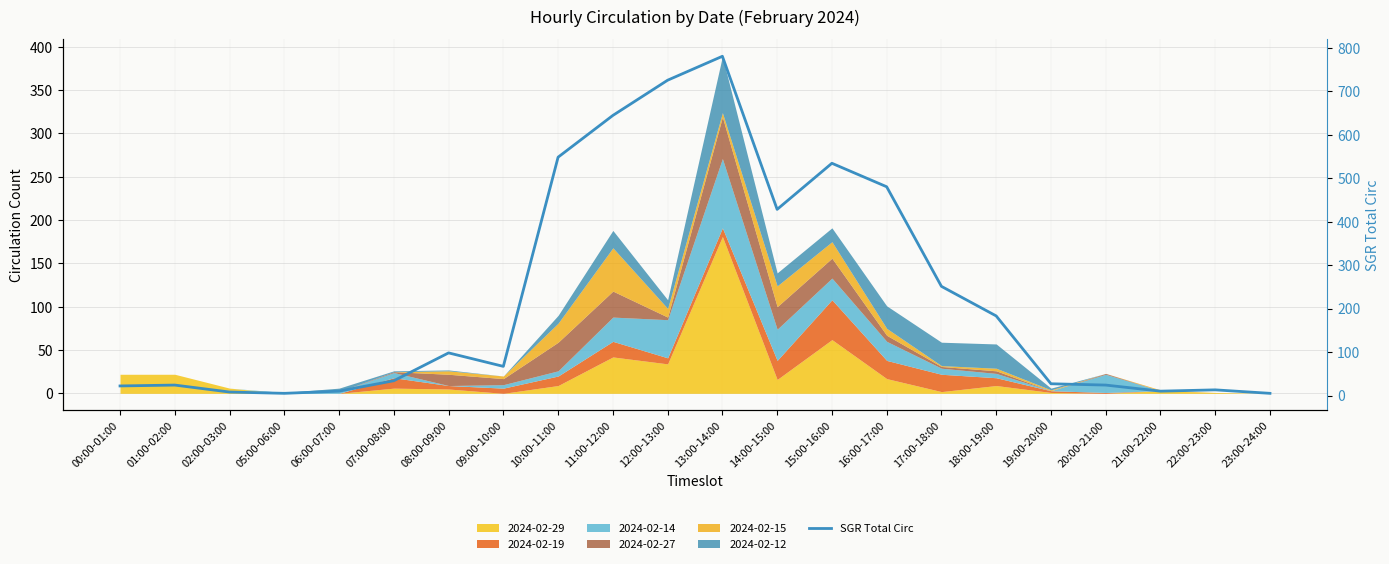

Where does the data first go above 67?

08:00-09:00